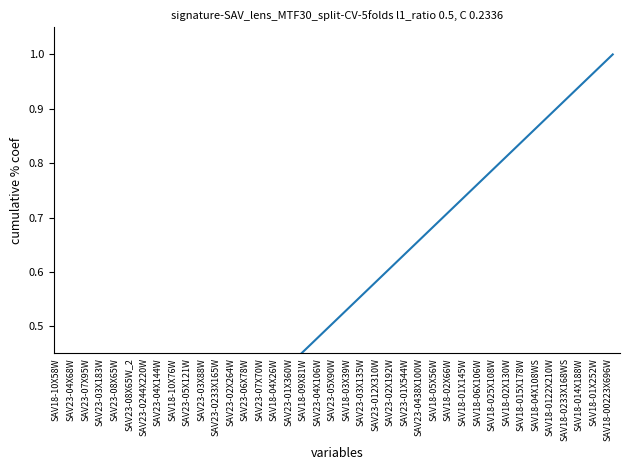

Between SAV18-015X178W and SAV18-01X145W, which is larger?

SAV18-015X178W